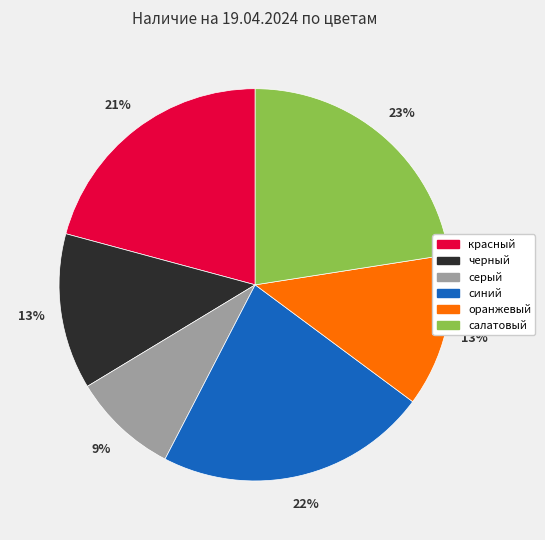

To the nearest percent, what is the difference between the largest and smallest slice percentages?

14%